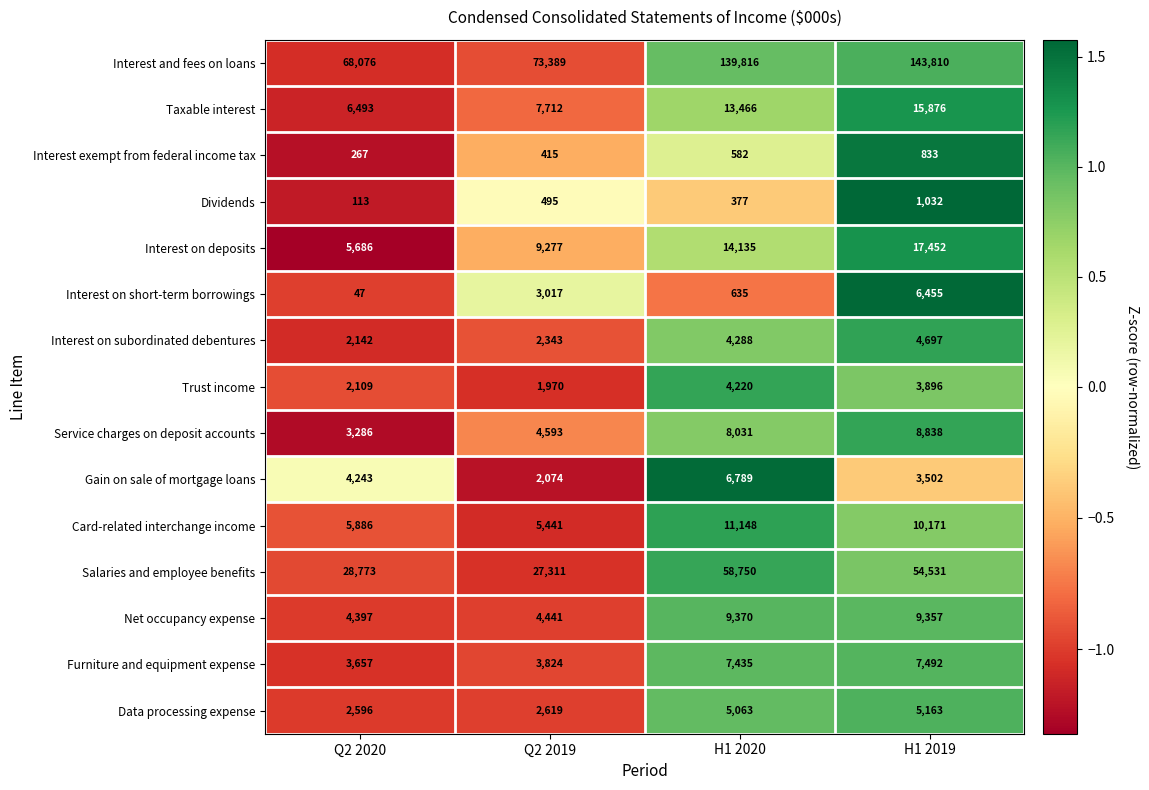

List the series in order of their peak value, lowest first.

Interest exempt from federal income tax, Dividends, Trust income, Interest on subordinated debentures, Data processing expense, Interest on short-term borrowings, Gain on sale of mortgage loans, Furniture and equipment expense, Service charges on deposit accounts, Net occupancy expense, Card-related interchange income, Taxable interest, Interest on deposits, Salaries and employee benefits, Interest and fees on loans